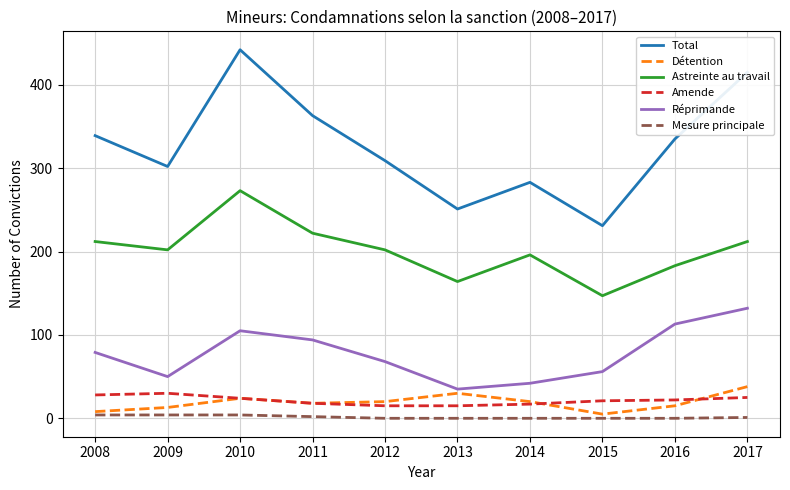

Which label corresponds to the largest value in the chart?

2010